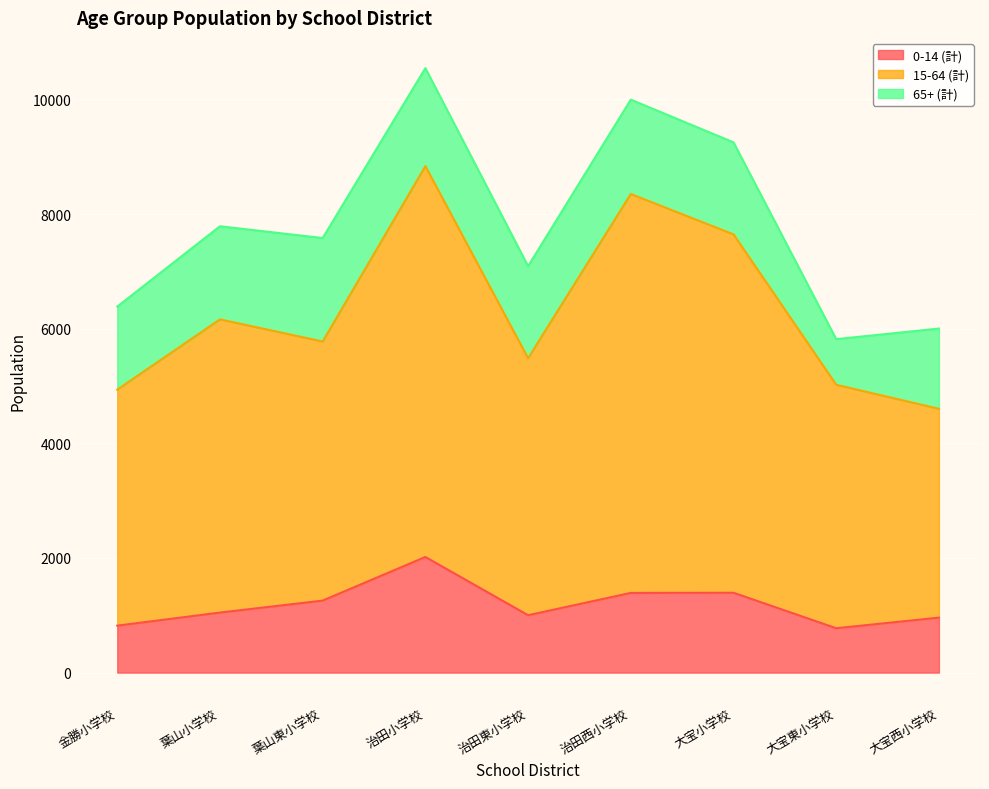

What is the label of the 1st point from the right?

大宝西小学校